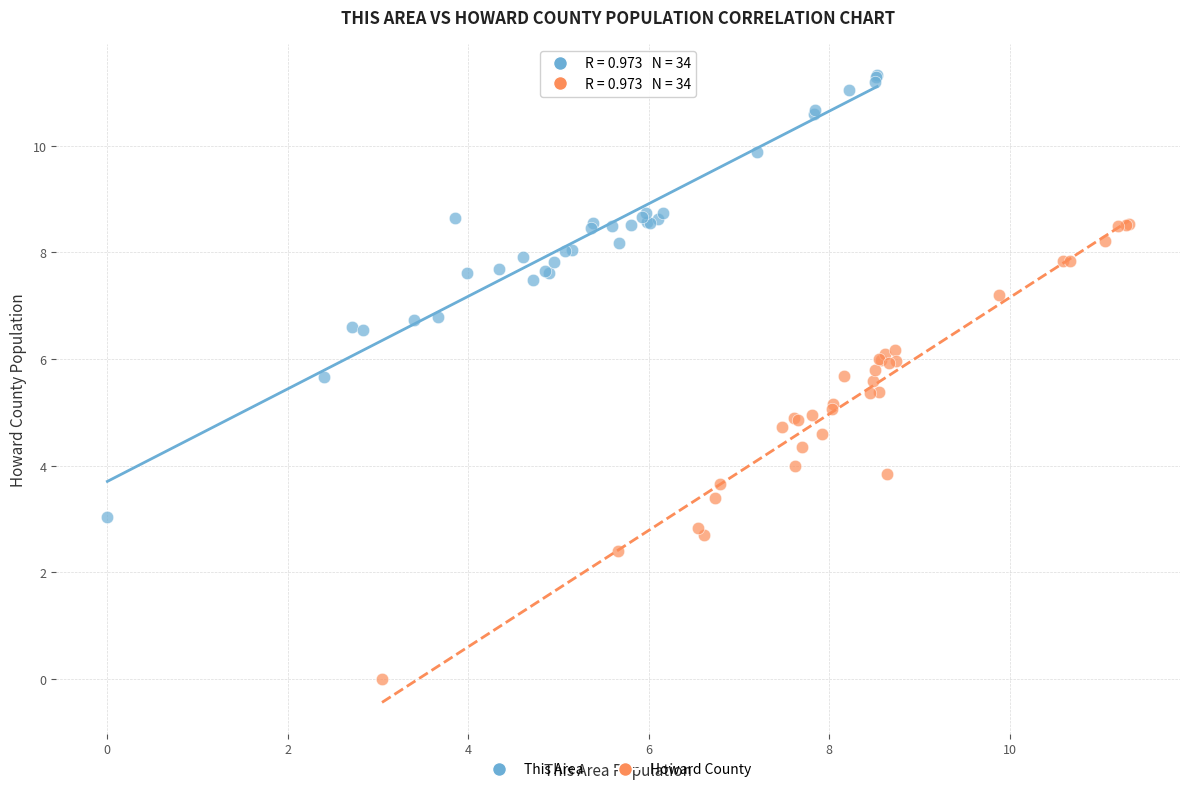

Which series reaches the minimum Y coordinate?

Howard County